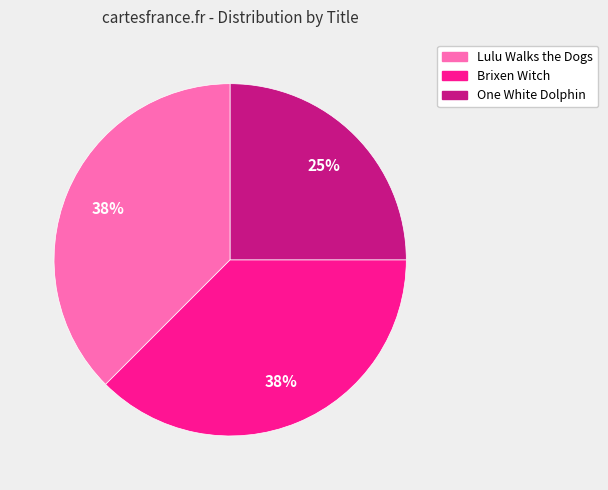

Which category has the smallest portion of the pie?

One White Dolphin